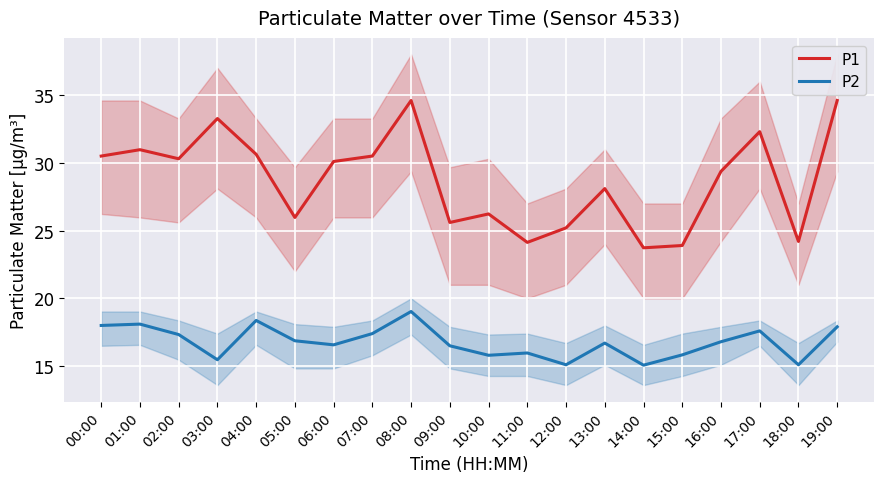

At which category does P1 reach its first local valley?

02:00